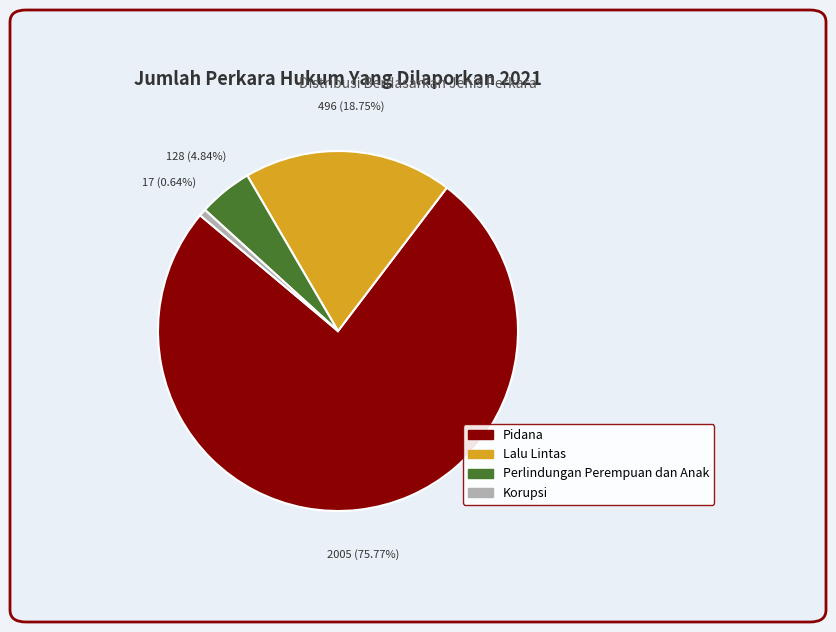

Which slice represents more than half of the pie?

Pidana